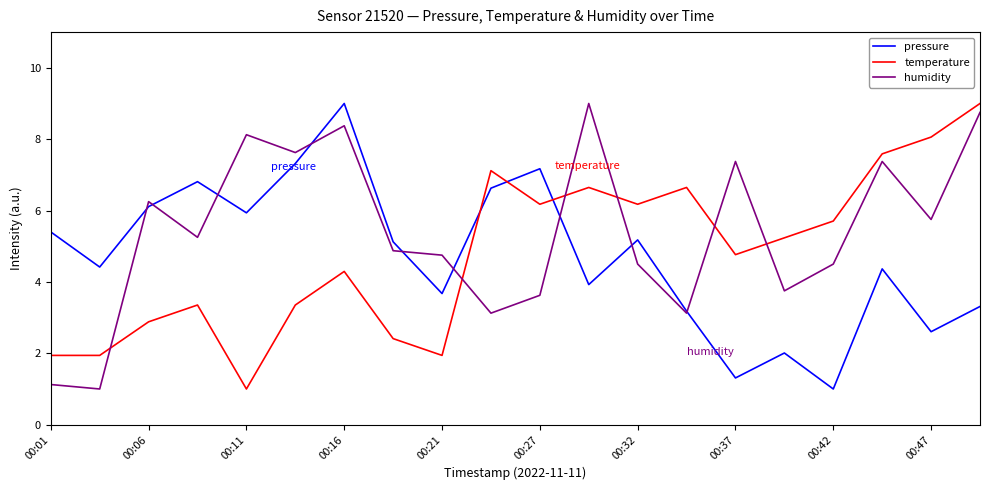

Which series has the largest total across all categories?

humidity